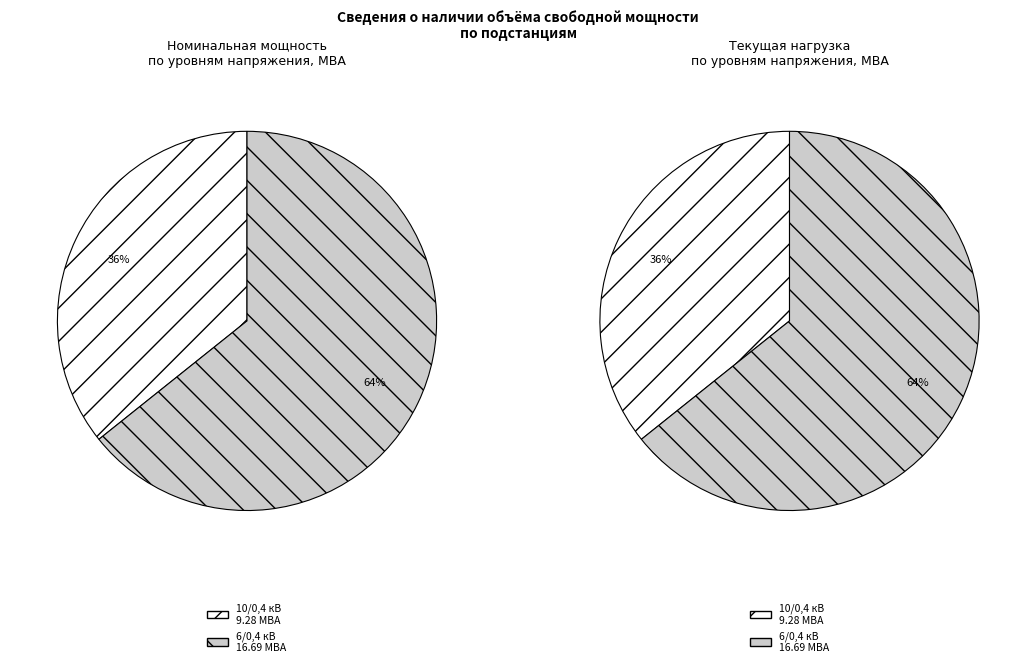

True or false: 10 accounts for 1% of the total.

False